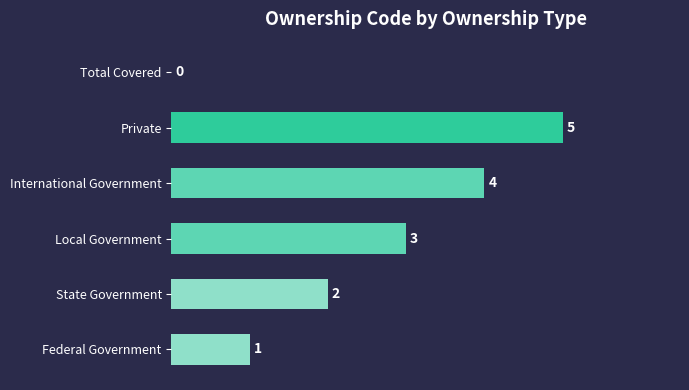

How many series are shown in this chart?

1